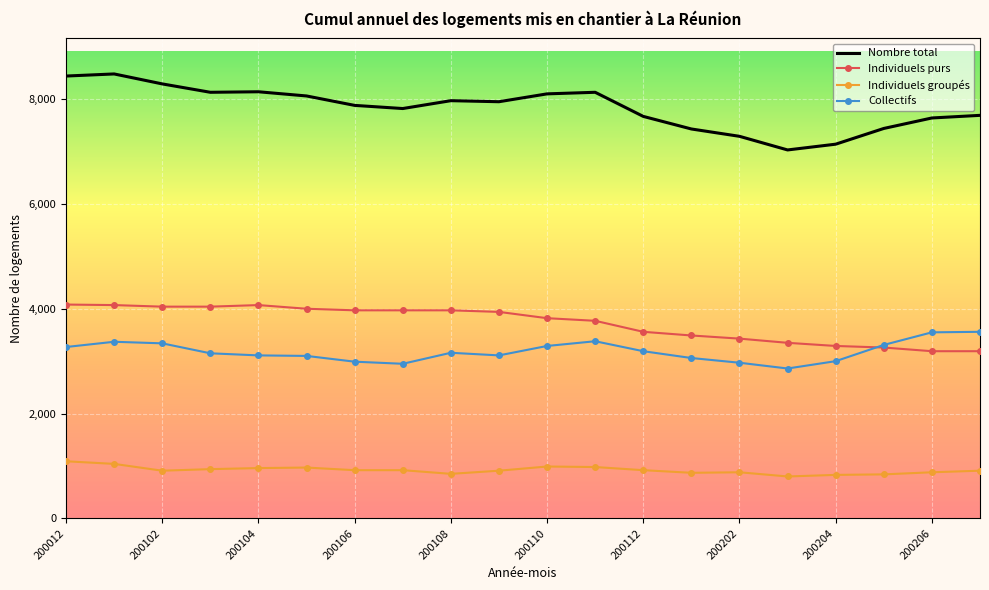

List the series in order of their peak value, highest first.

Nombre total, Individuels purs, Collectifs, Individuels groupés